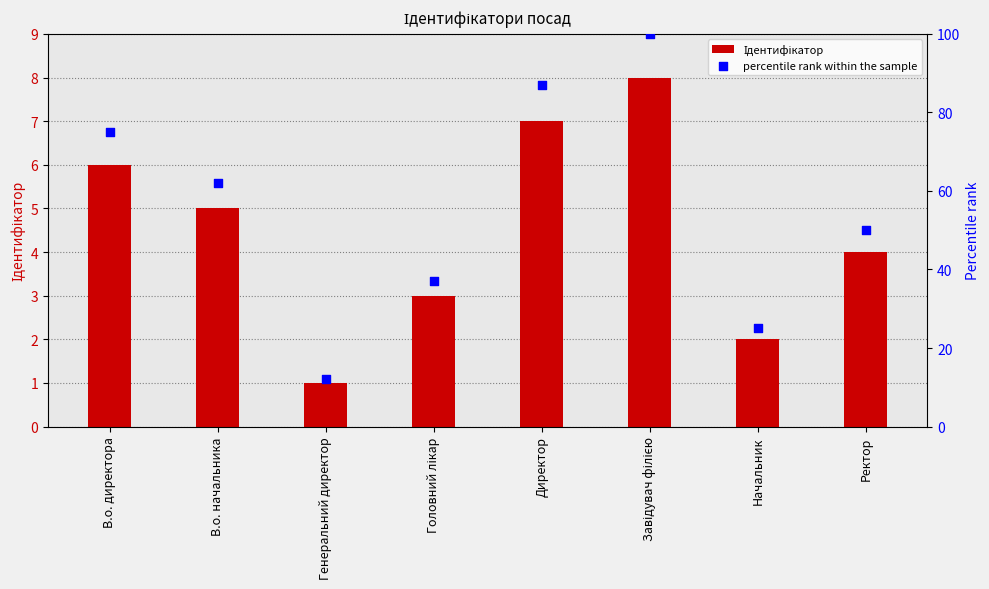

Which series reaches the minimum Y coordinate?

Ідентифікатор